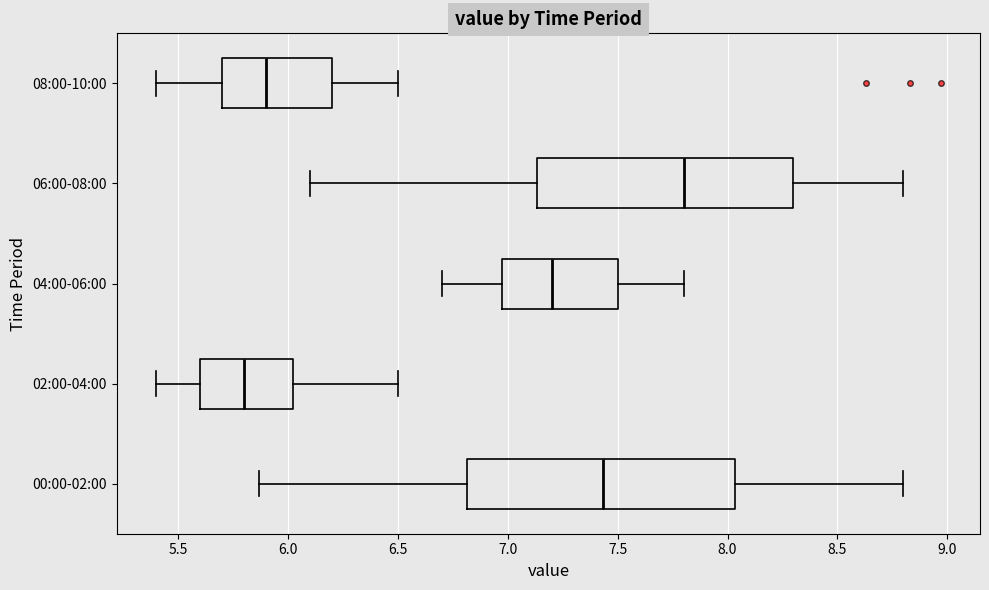

Reading bottom to top, transcribe this box plot: for each box, give where its median line is, the range the box spans, and where its two whiskers end, as read against the x-axis. The values are not printed on the chart, so give them approximately, as read against the axis.

00:00-02:00: median 7.45, box 6.80 to 8.05, whiskers 5.85 to 8.80
02:00-04:00: median 5.80, box 5.60 to 6.05, whiskers 5.40 to 6.50
04:00-06:00: median 7.20, box 7.00 to 7.50, whiskers 6.70 to 7.80
06:00-08:00: median 7.80, box 7.15 to 8.30, whiskers 6.10 to 8.80
08:00-10:00: median 5.90, box 5.70 to 6.20, whiskers 5.40 to 6.50